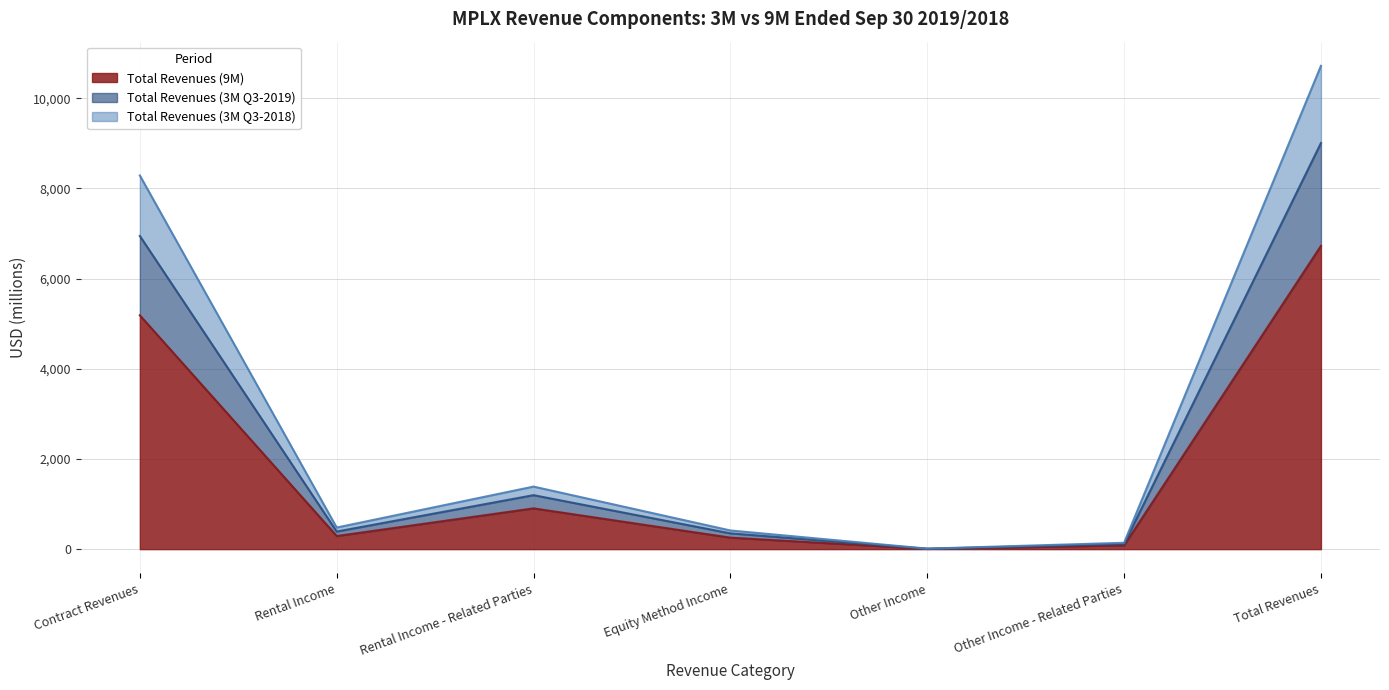

True or false: Total Revenues (9M) has a value of 291 at Rental Income.

True